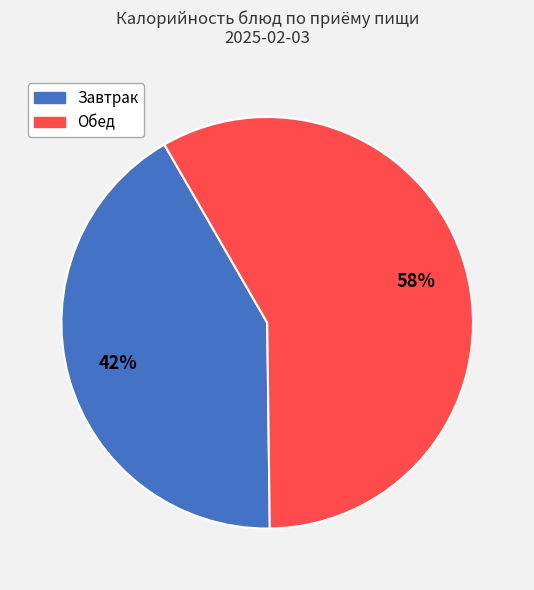

To the nearest percent, what is the difference between the largest and smallest slice percentages?

16%